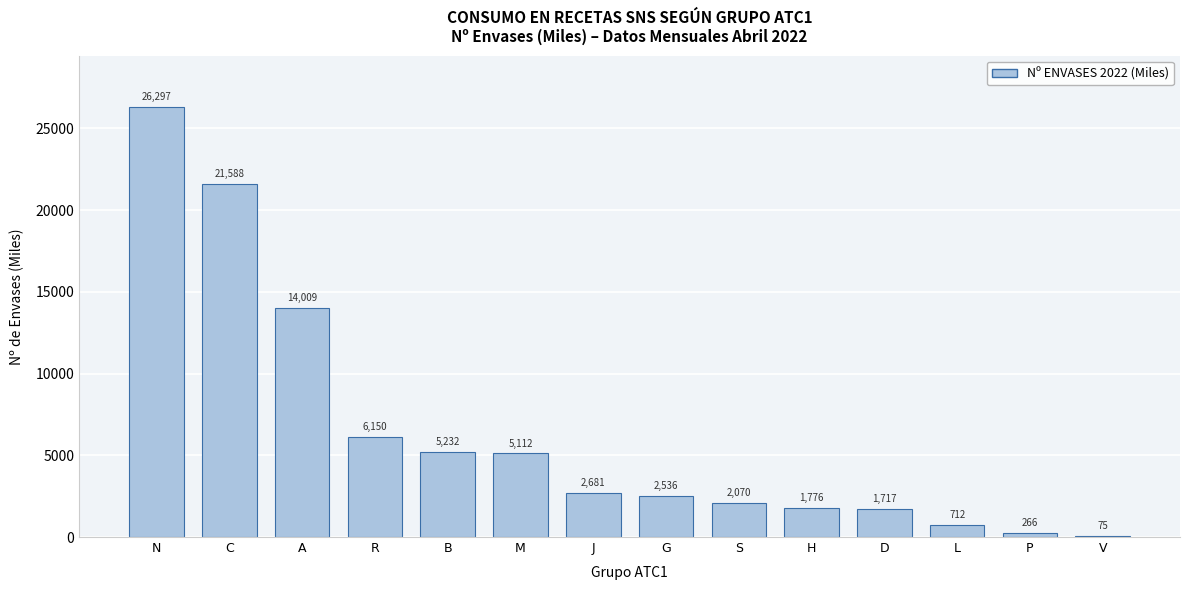

Approximately how many times larger is the value at G compared to P?

9.5